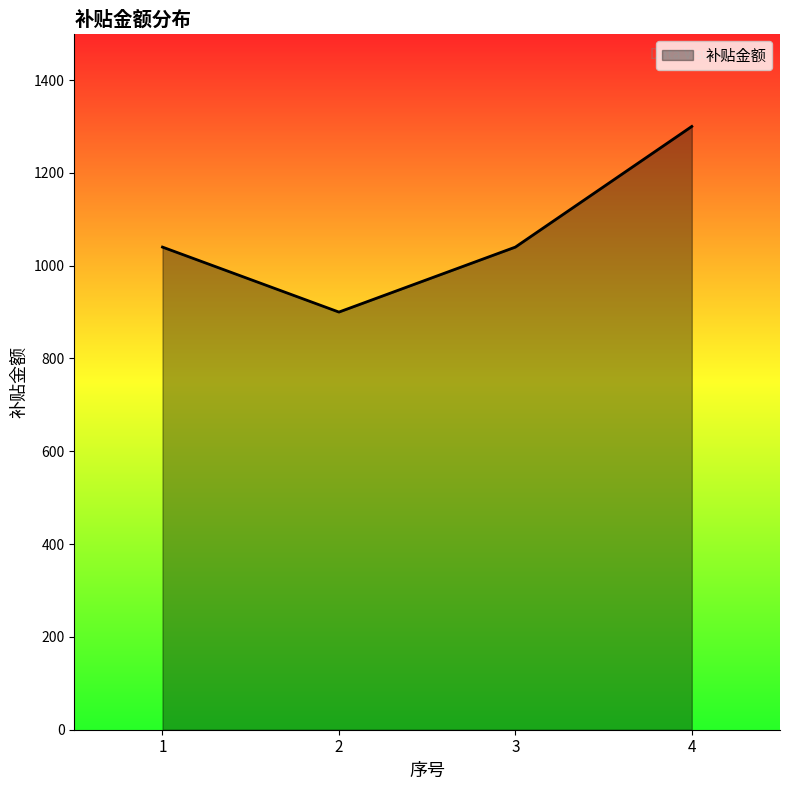

How many lines are shown in the chart?

1